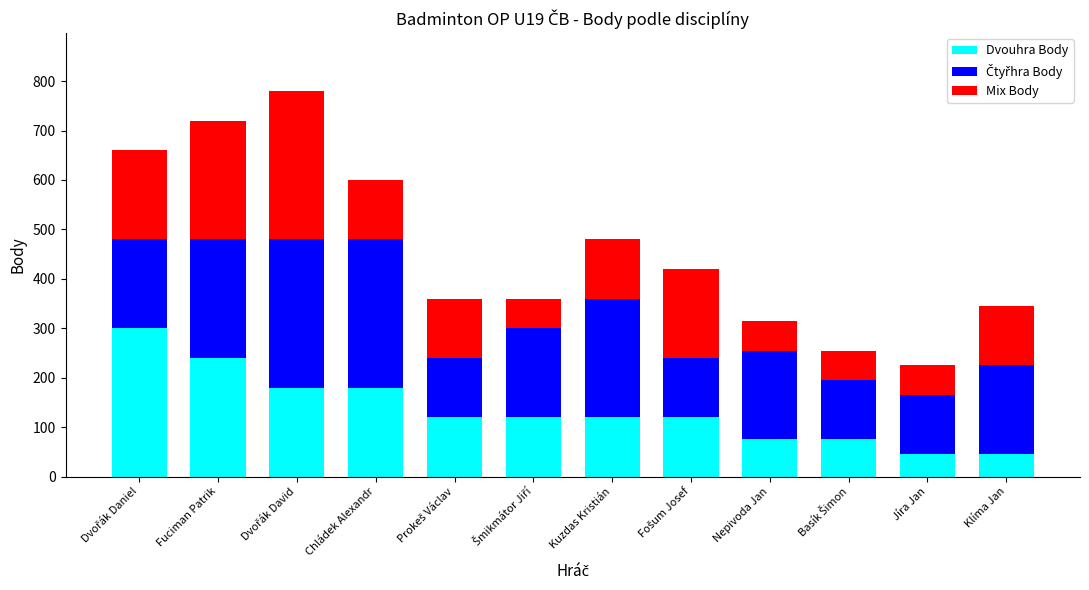

What is the highest value of the Dvouhra Body series?

300